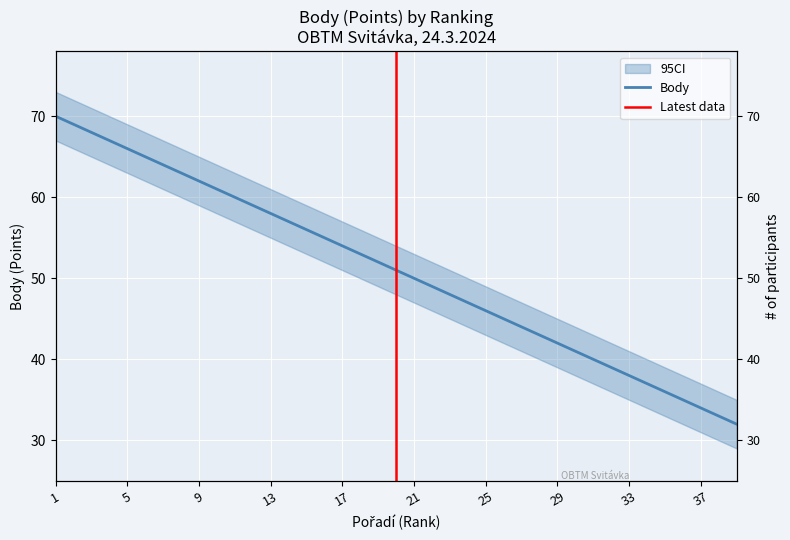

Does the chart display data point markers on the line(s)?

No